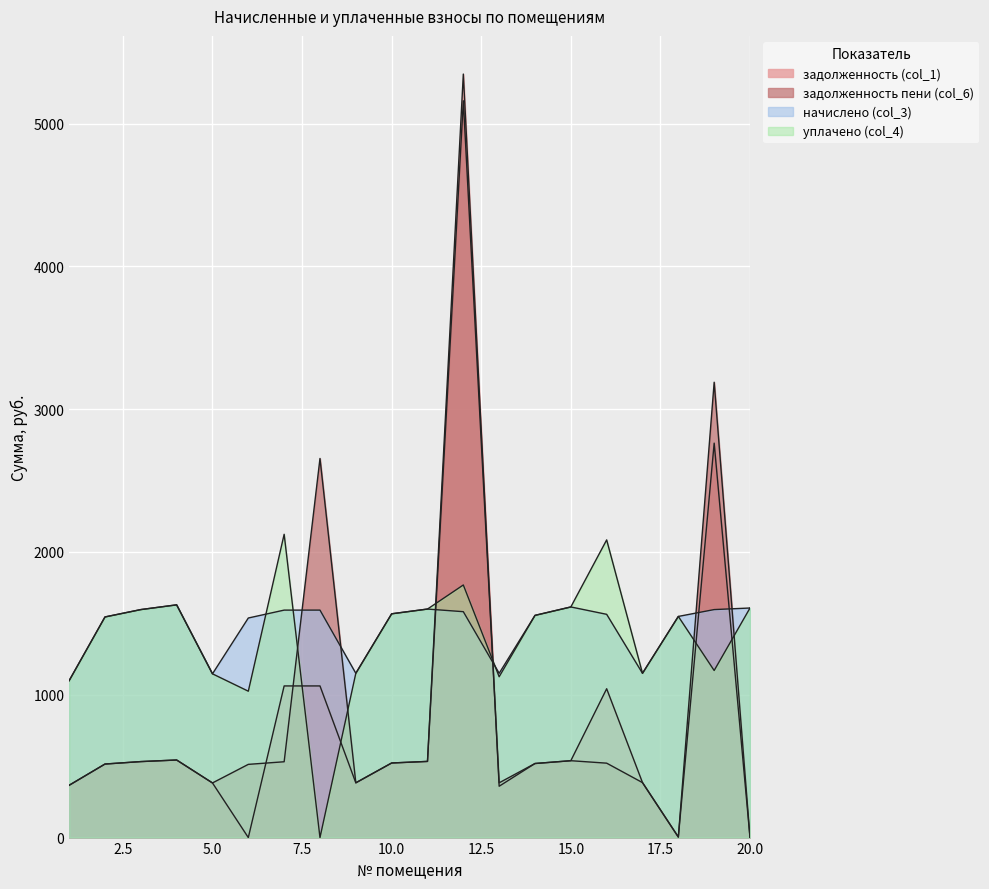

Where is the first local minimum for задолженность (col_1)?

6